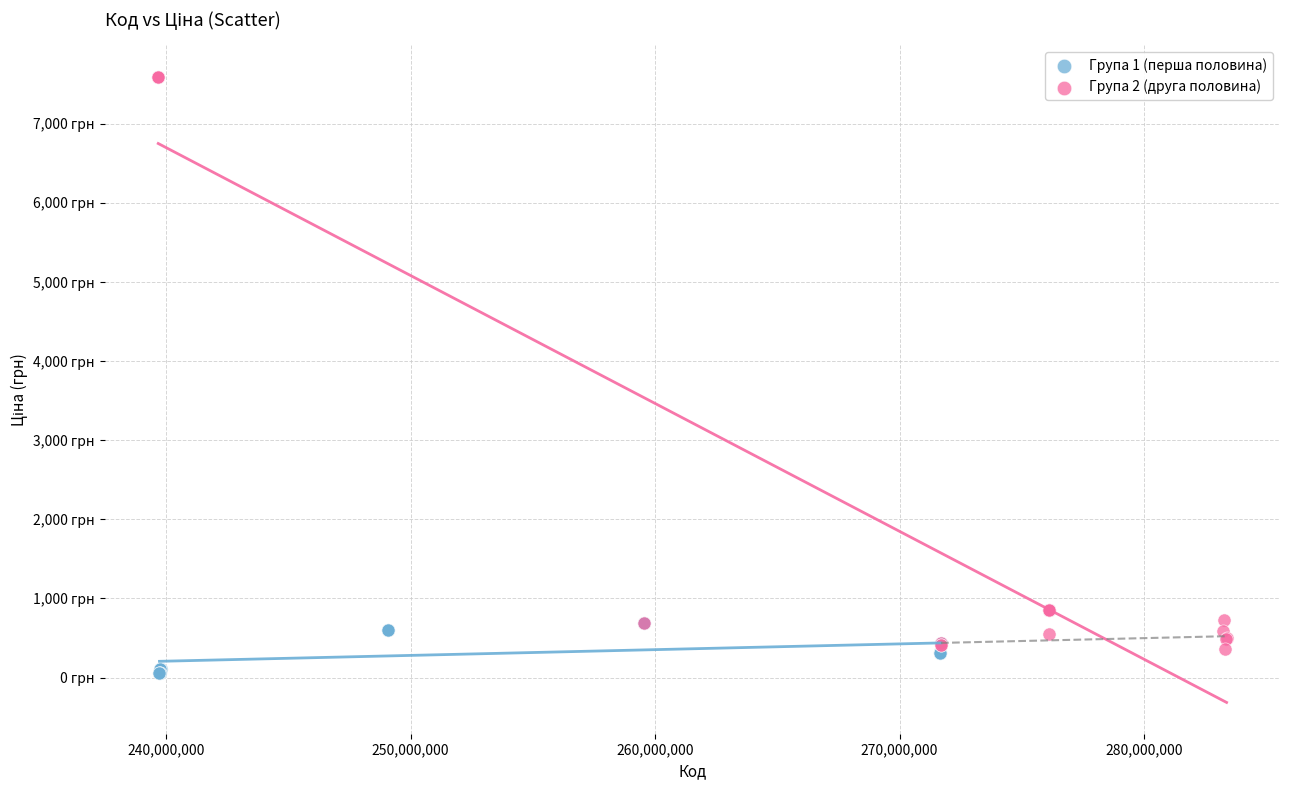

What are all the series names shown in the legend?

Група 1 (перша половина), Група 2 (друга половина)